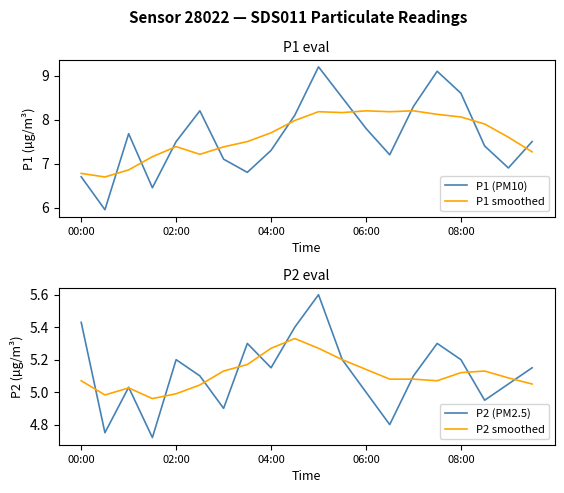

True or false: P1 smoothed and P1 (PM10) cross at least once.

True